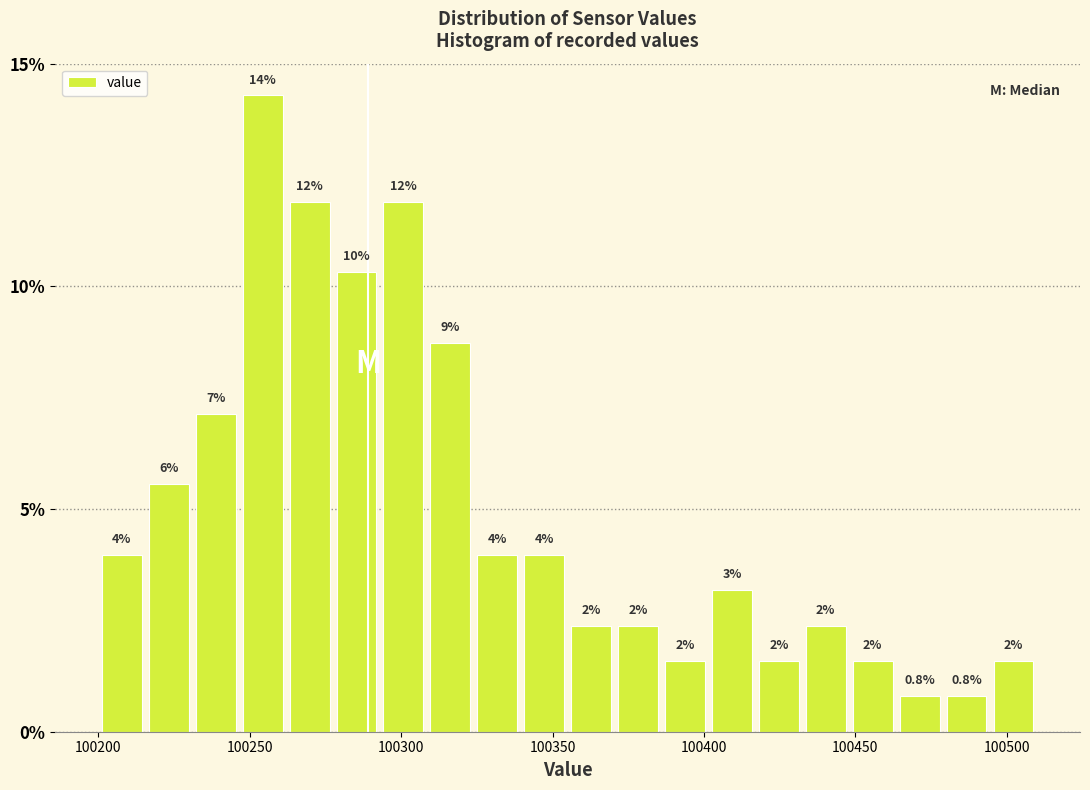

Around what value on the x-axis is the tallest bar? Give the approximate position of its centre, as read against the axis.

100255